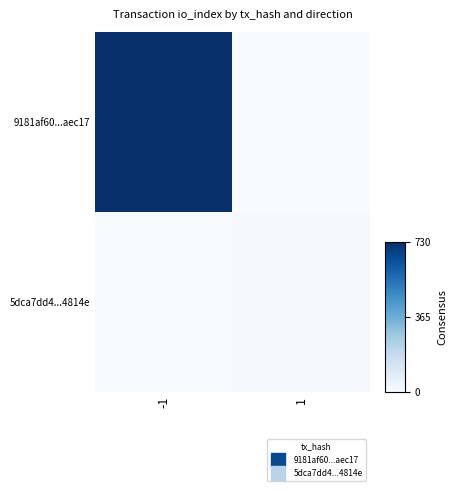

How many distinct data groups are displayed?

2